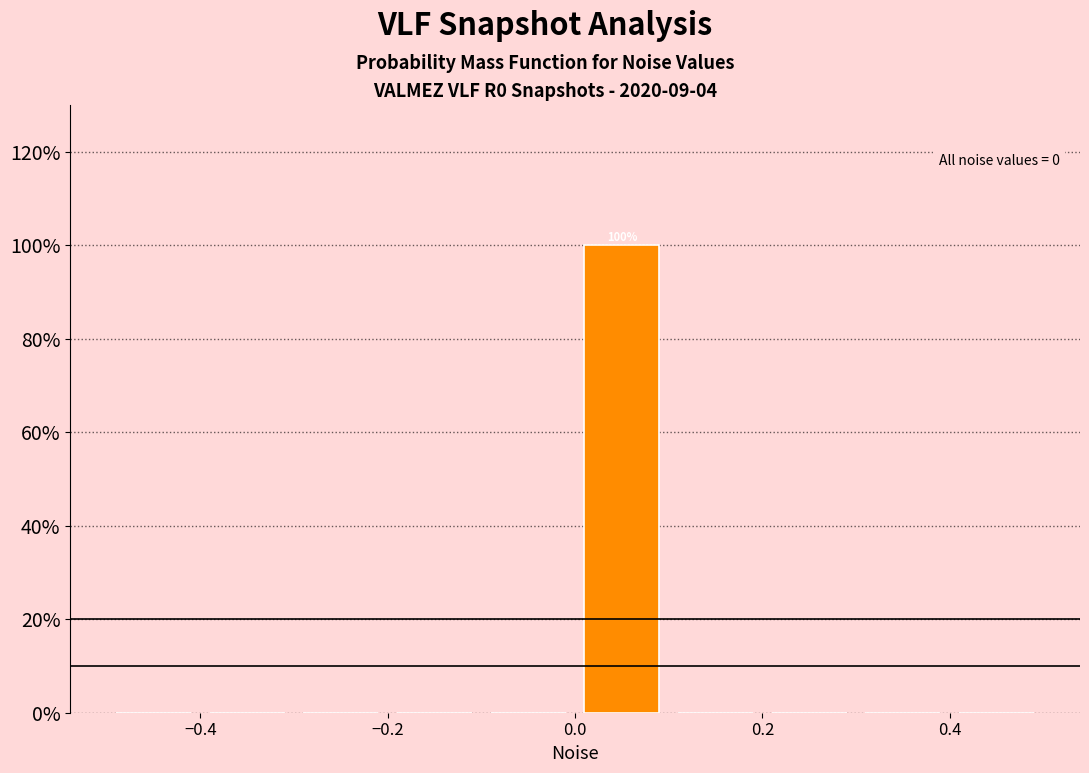

Over which range of the x-axis is the bar tallest?

0.0 to 0.1